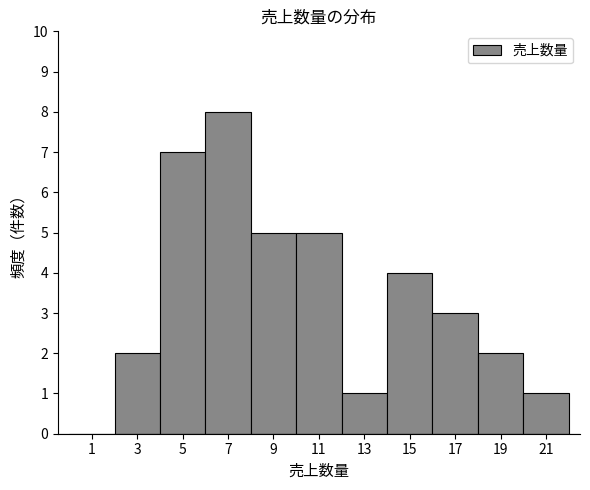

Reading left to right, list all the values displayed in this chart.

1=0	3=2	5=7	7=8	9=5	11=5	13=1	15=4	17=3	19=2	21=1